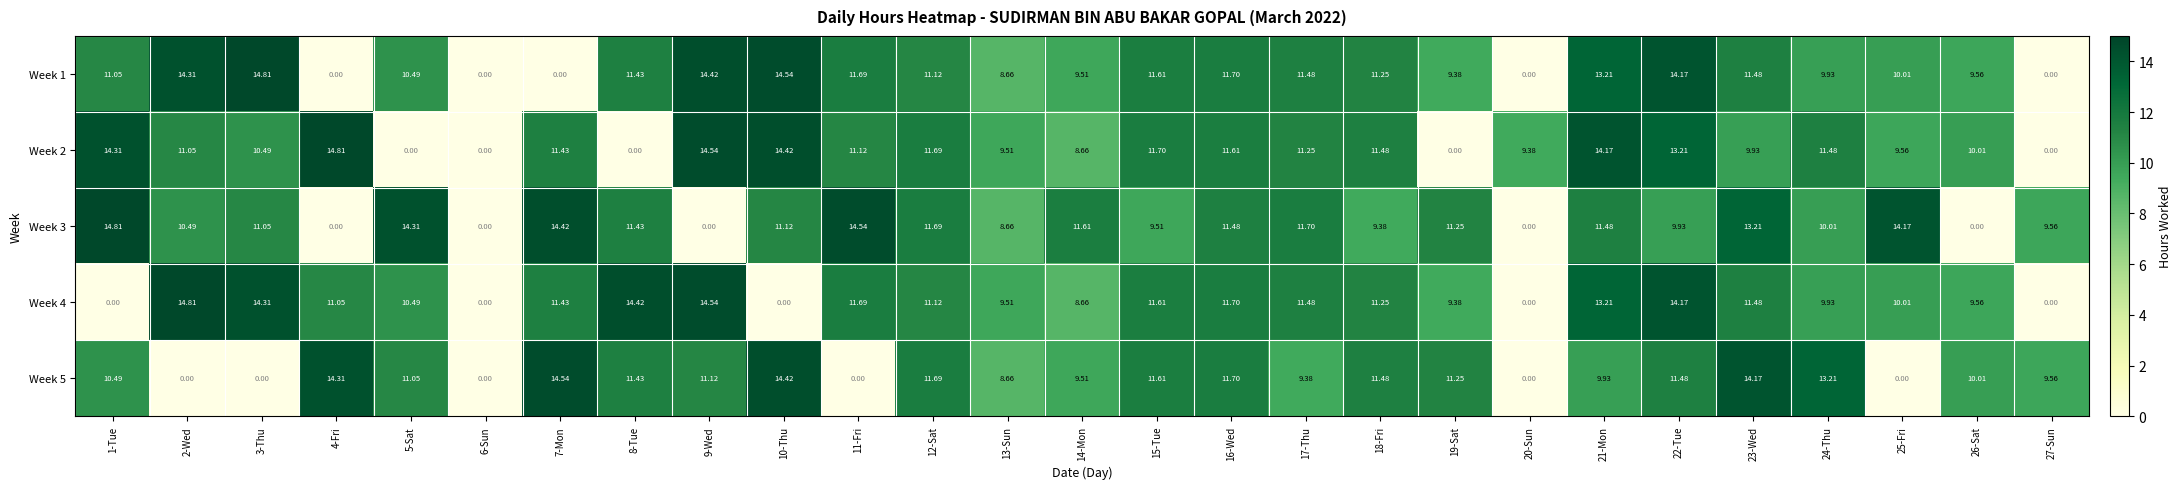

Which series changed the most between 2-Wed and 22-Tue?

Week 5